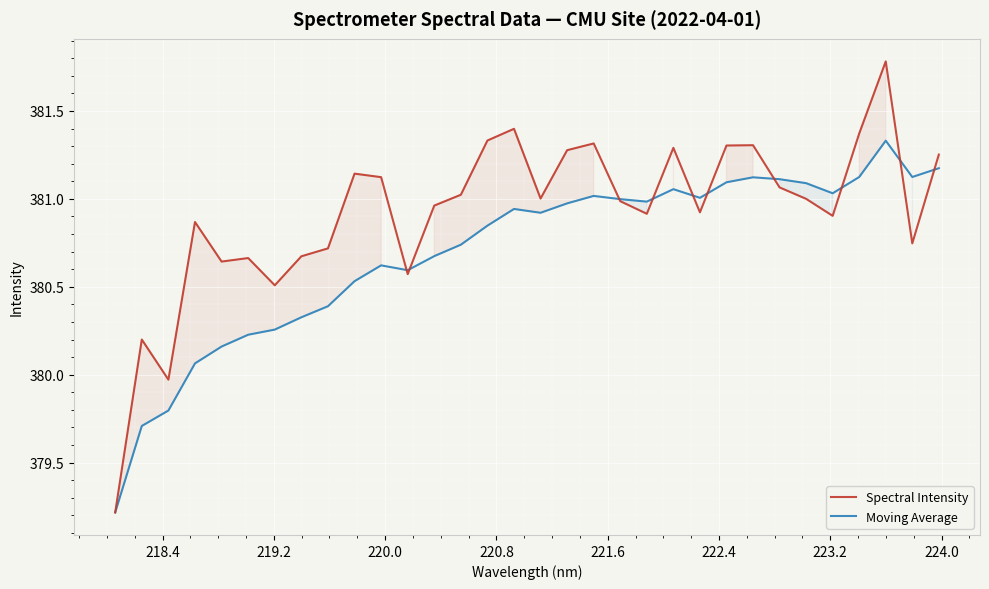

What are all the series names shown in the legend?

Spectral Intensity, Moving Average